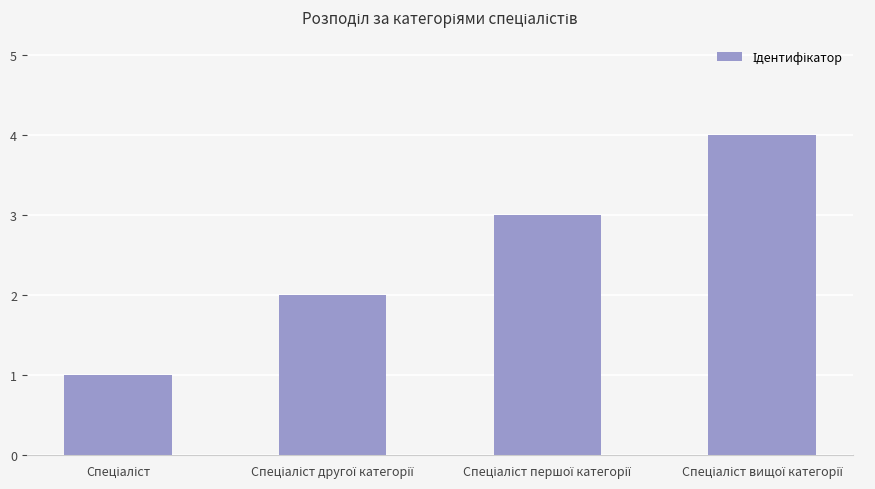

What is the greatest value displayed?

4